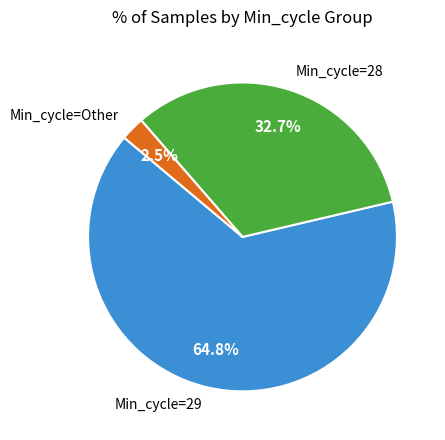

Which category has the biggest portion of the pie?

Min_cycle=29